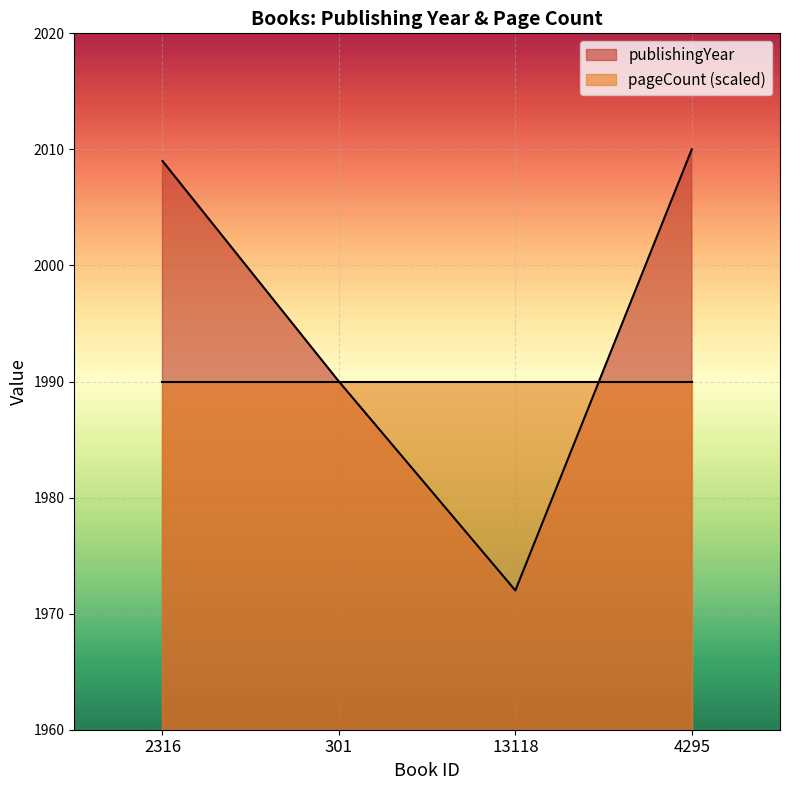

What is the maximum value shown in the chart?

2010